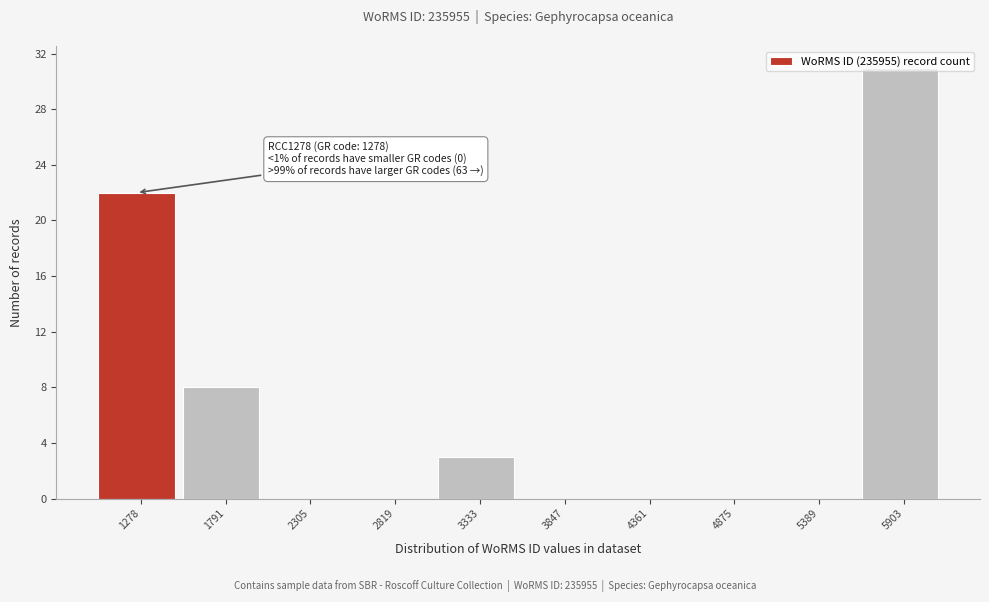

The value at 3847 is 0. True or false?

True